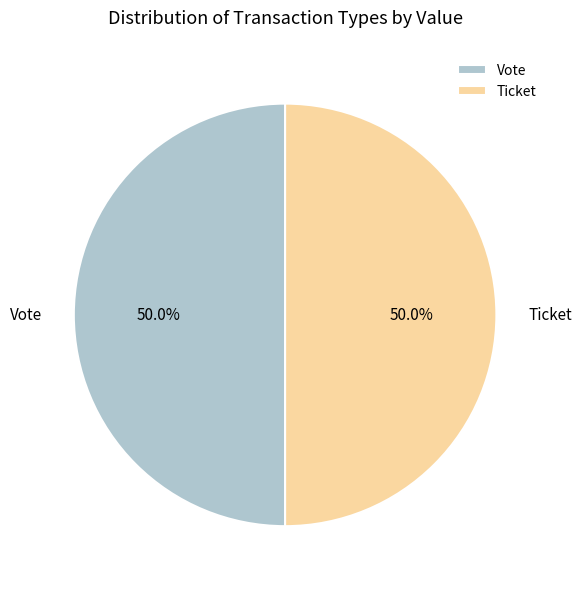

To the nearest percent, what is the difference between the Vote and Ticket slice percentages?

0%